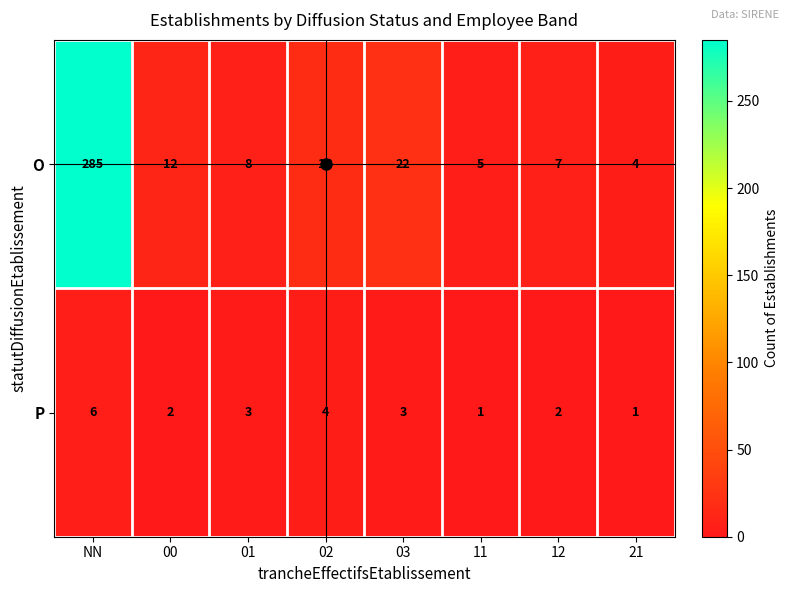

List the series in order of their overall mean, lowest first.

P, O